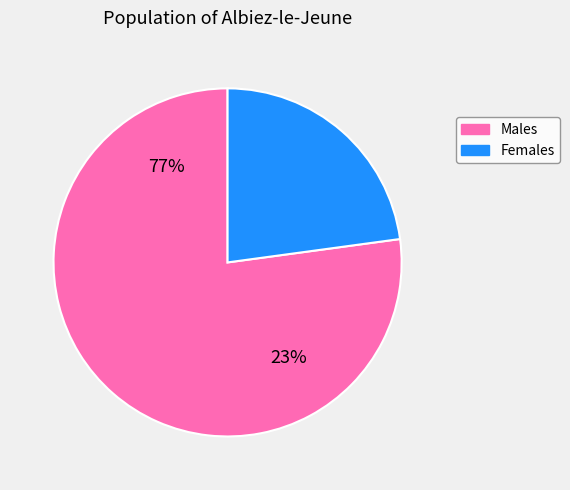

Is pct75 the majority of the pie?

No